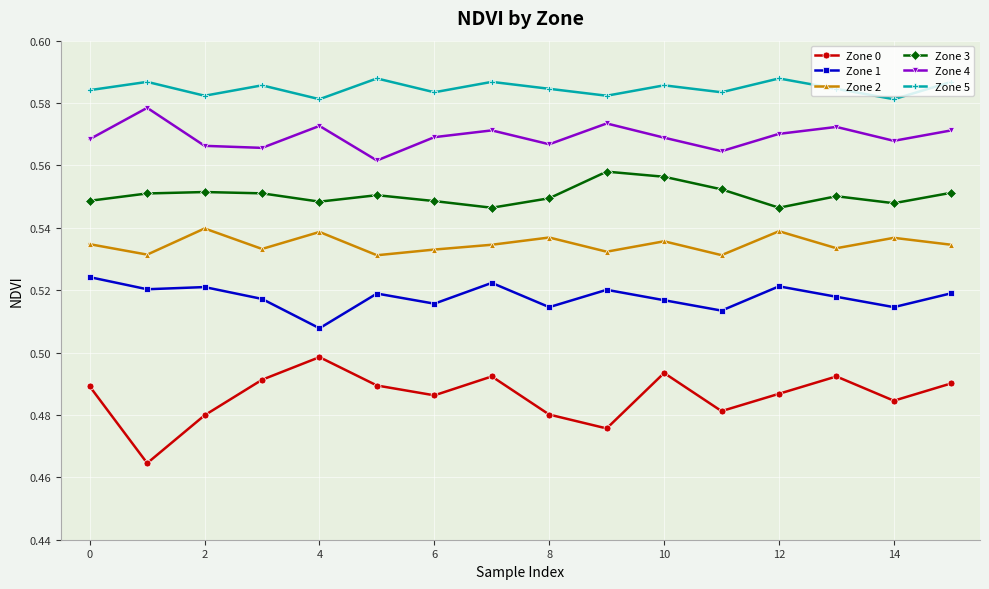

Which series has the largest range (max minus min)?

Zone 0